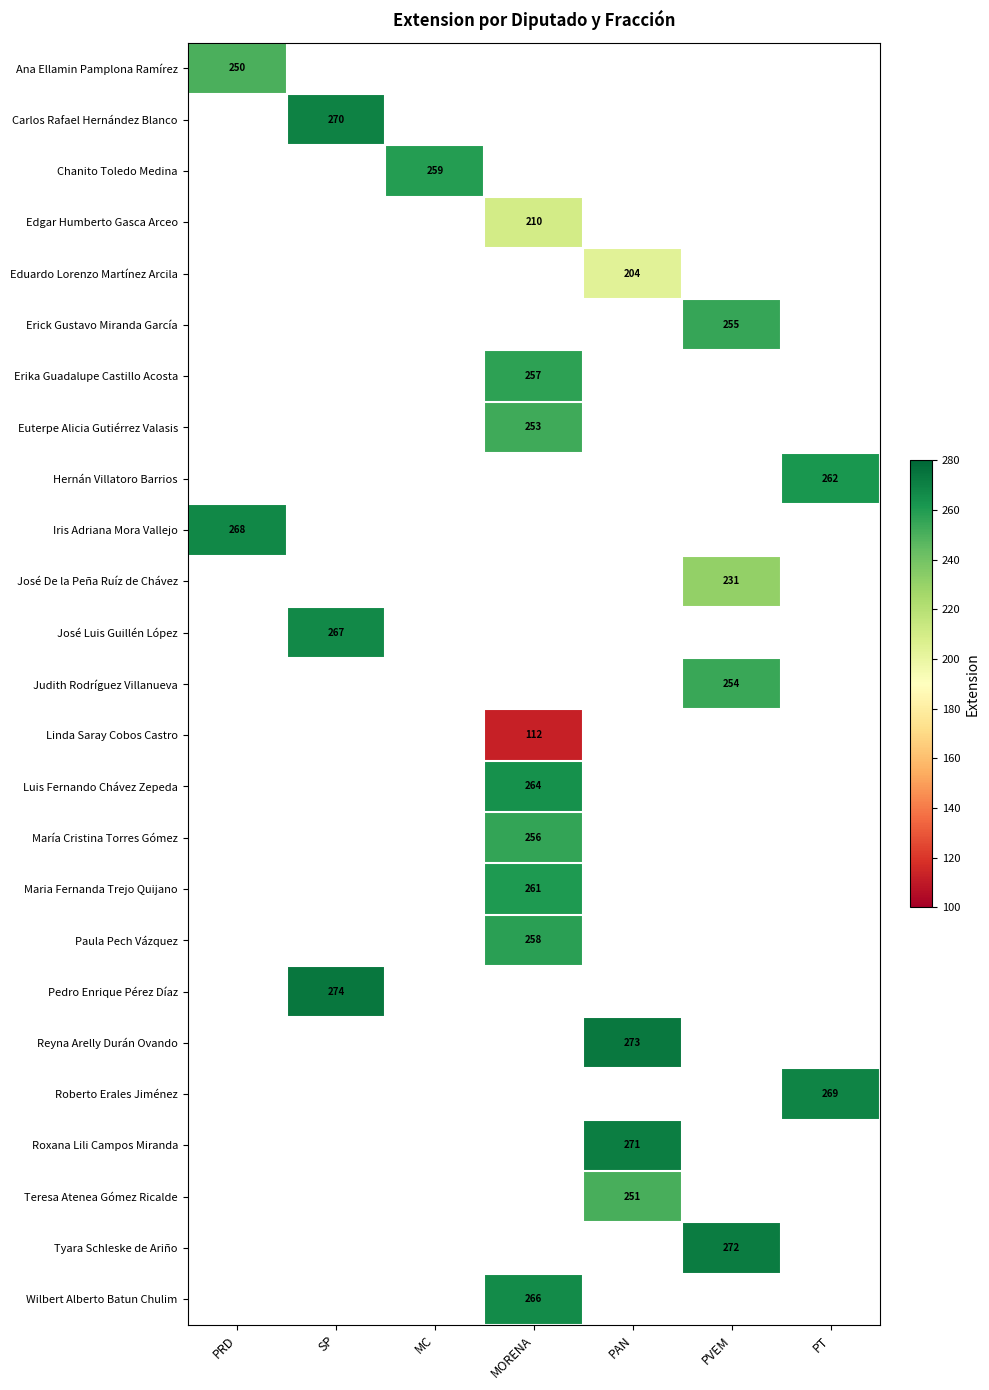

Is the value of Carlos Rafael Hernández Blanco at SP greater than the value of José De la Peña Ruíz de Chávez at PRD?

No